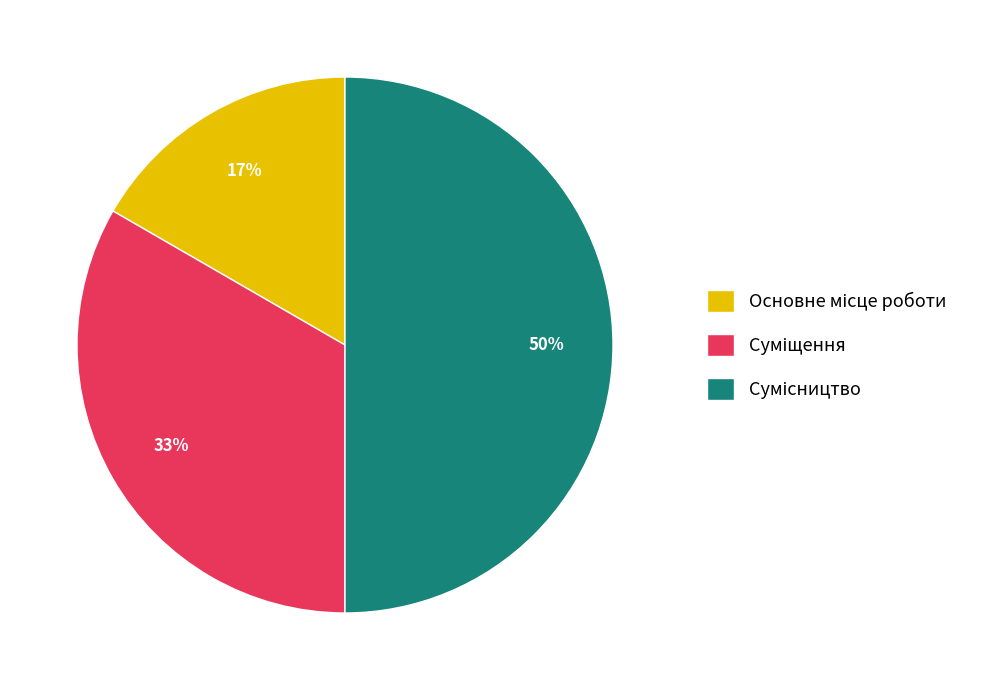

To the nearest percent, what is the average slice percentage?

33%